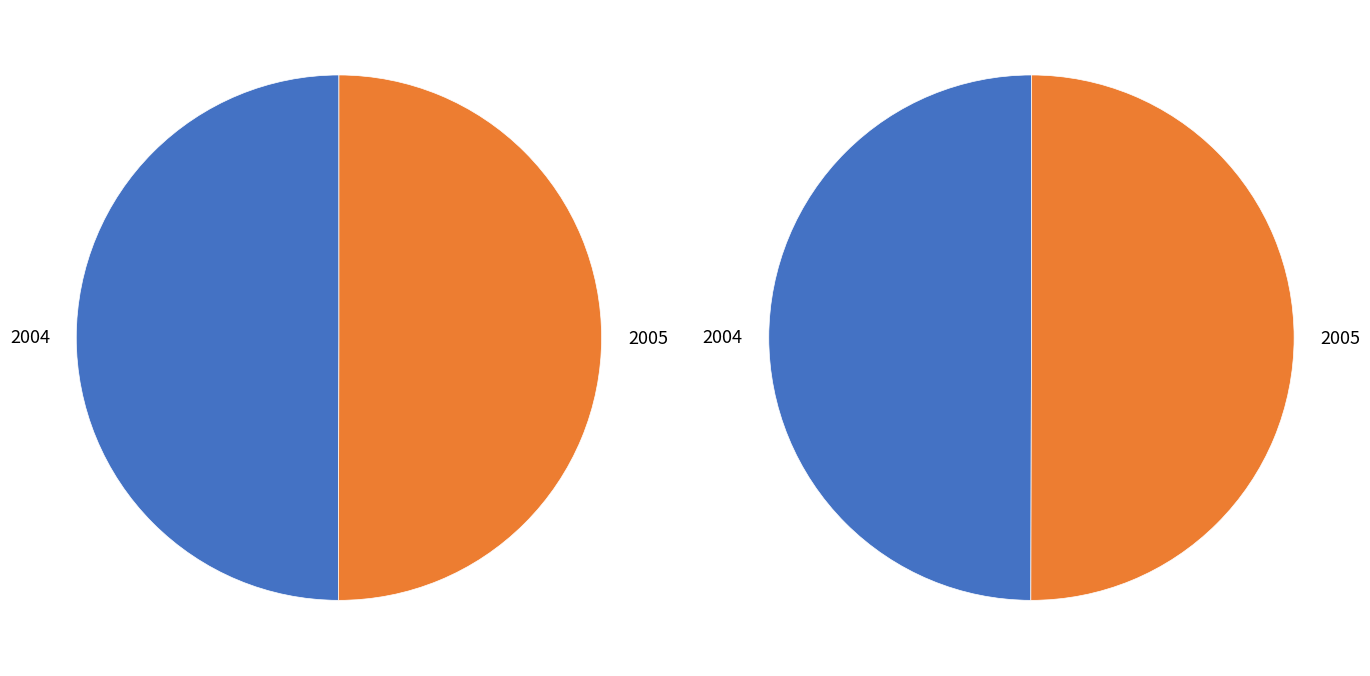

Which slice is the largest?

2005